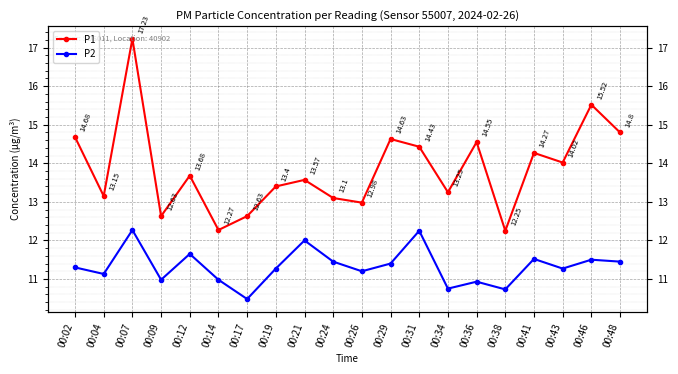

Reading left to right, list all the values displayed in this chart.

P1: 00:02=14.7	00:04=13.2	00:07=17.2	00:09=12.6	00:12=13.7	00:14=12.3	00:17=12.6	00:19=13.4	00:21=13.6	00:24=13.1	00:26=13.0	00:29=14.6	00:31=14.4	00:34=13.2	00:36=14.6	00:38=12.2	00:41=14.3	00:43=14.0	00:46=15.5	00:48=14.8
P2: 00:02=11.3	00:04=11.1	00:07=12.3	00:09=11.0	00:12=11.7	00:14=11.0	00:17=10.5	00:19=11.3	00:21=12.0	00:24=11.4	00:26=11.2	00:29=11.4	00:31=12.2	00:34=10.8	00:36=10.9	00:38=10.7	00:41=11.5	00:43=11.3	00:46=11.5	00:48=11.4